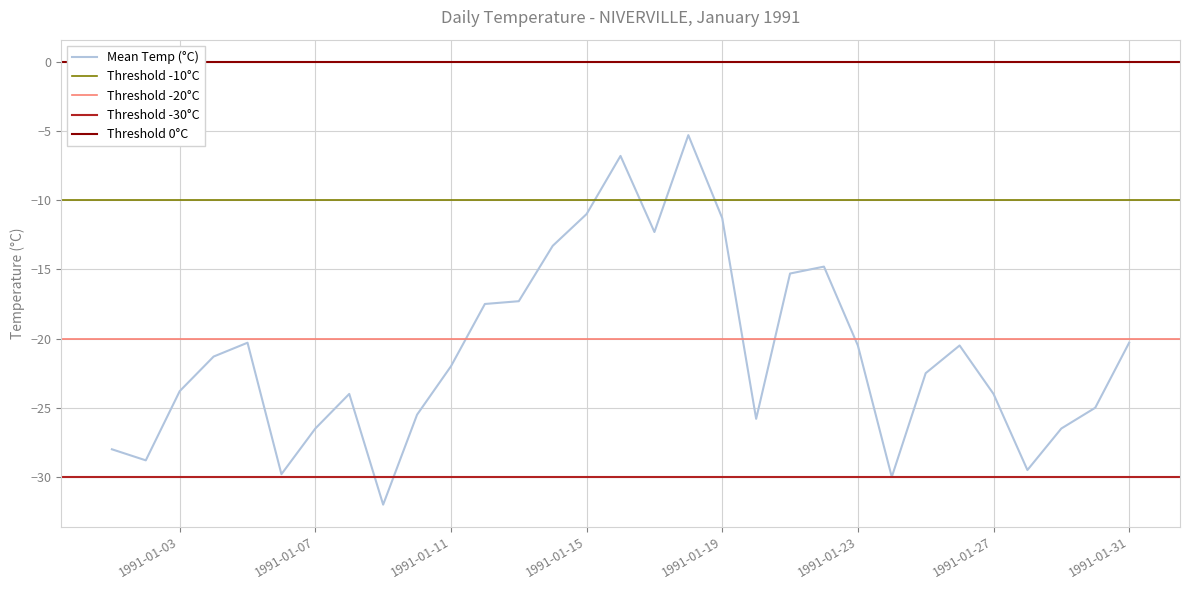

What is the difference between the Max Temp (°C) values at 1991-01-15 and 1991-01-22?

3.5